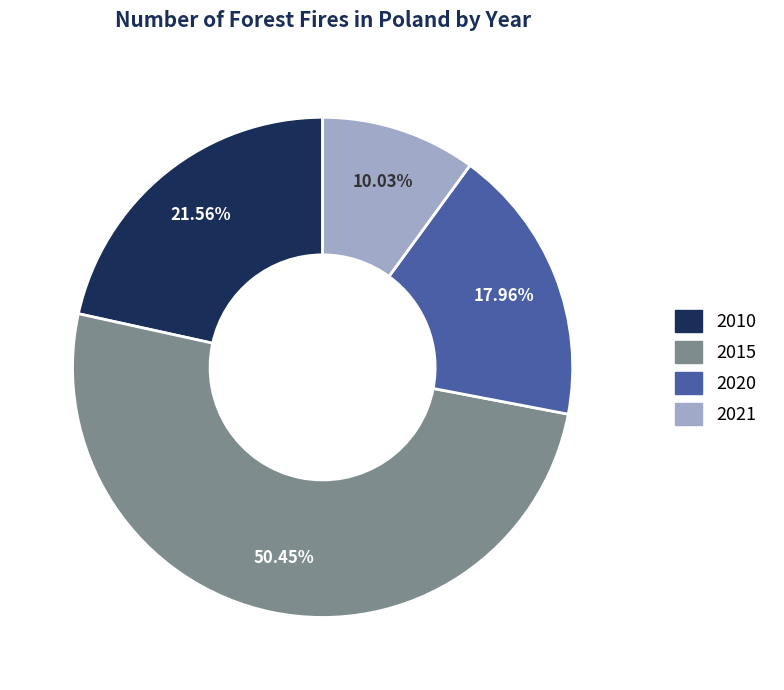

What percentage is the 2015 slice, to the nearest percent?

50%